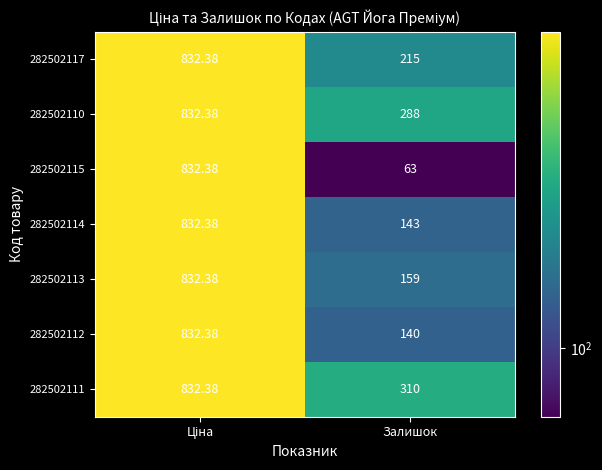

Count the number of categories in the chart.

2